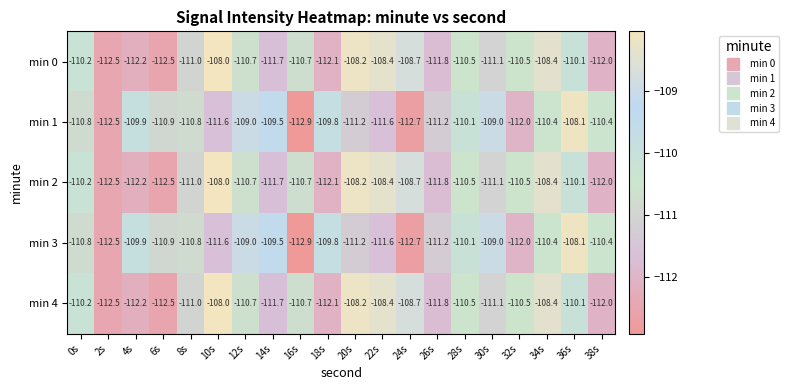

What is the sum of the min 2 values at 16s and 4s?

-222.9